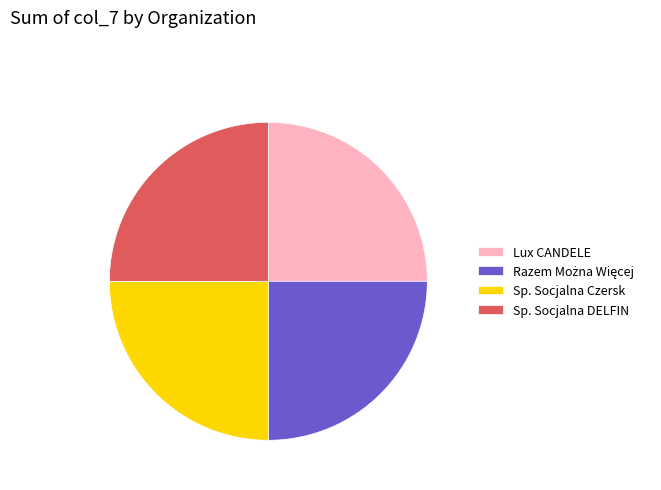

Is there a majority slice in this chart?

No